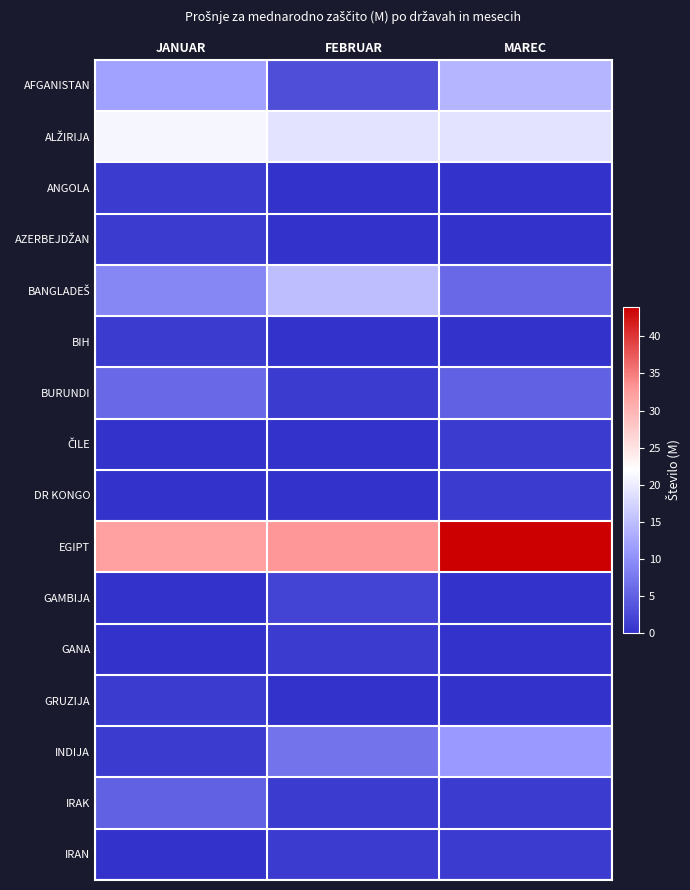

Which series has the largest total across all categories?

EGIPT